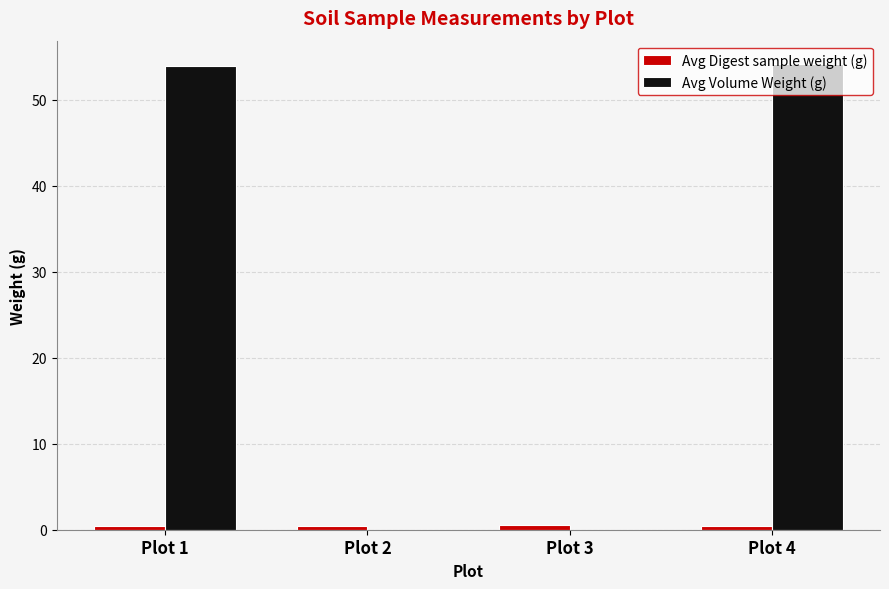

Which series has the largest total across all categories?

Avg Volume Weight (g)